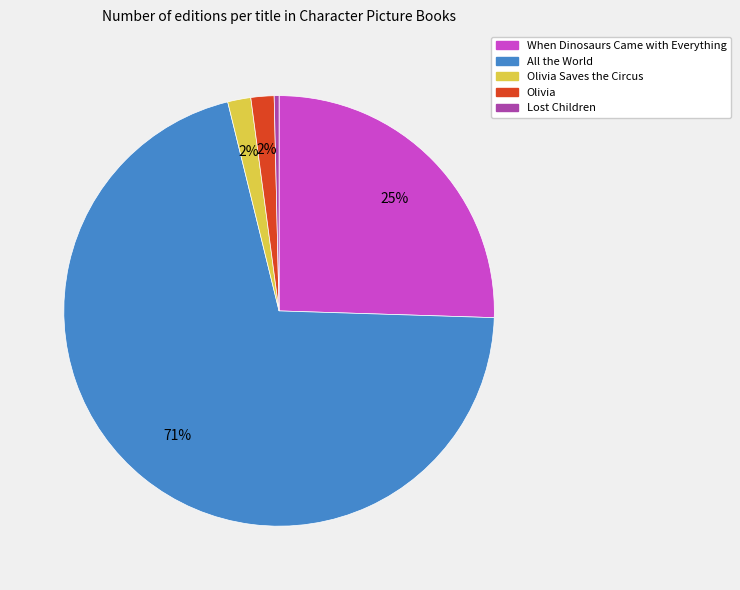

Does any single category account for the majority?

Yes